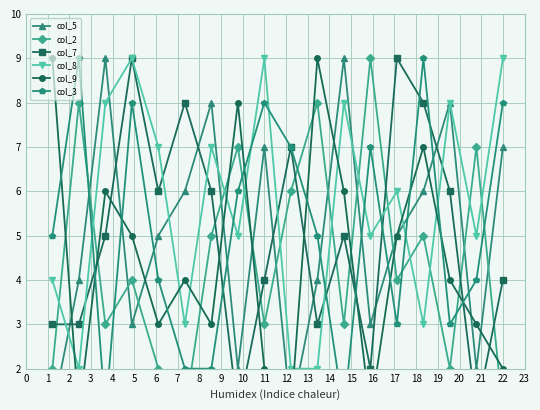

True or false: col_8 has more than 0 interior local peaks.

True